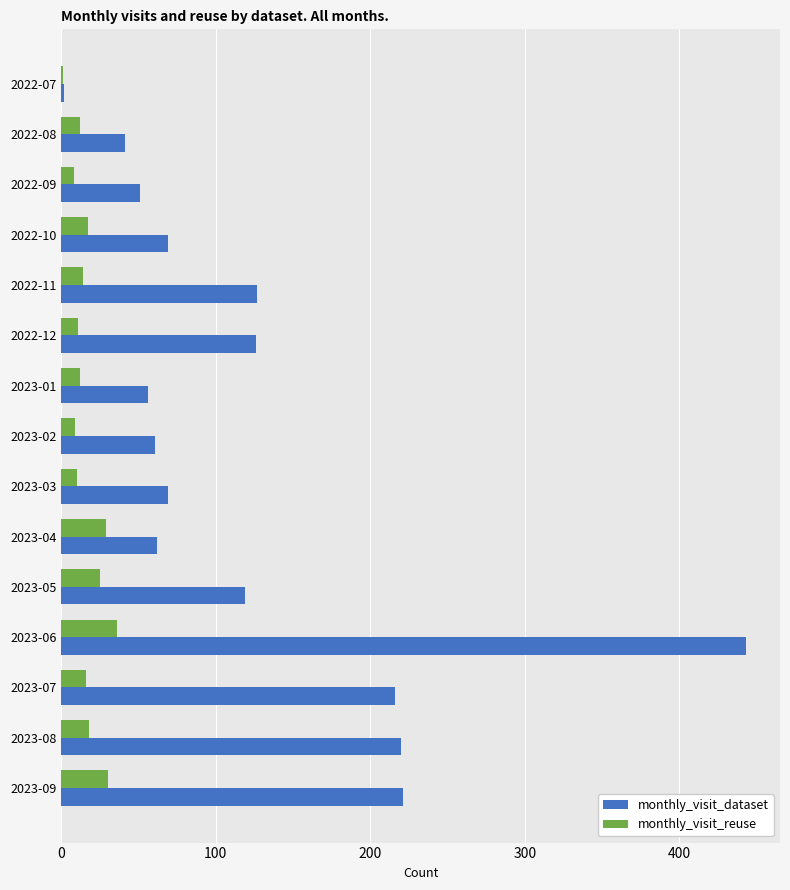

Is it true that monthly_visit_reuse equals 11 at 2022-12?

True